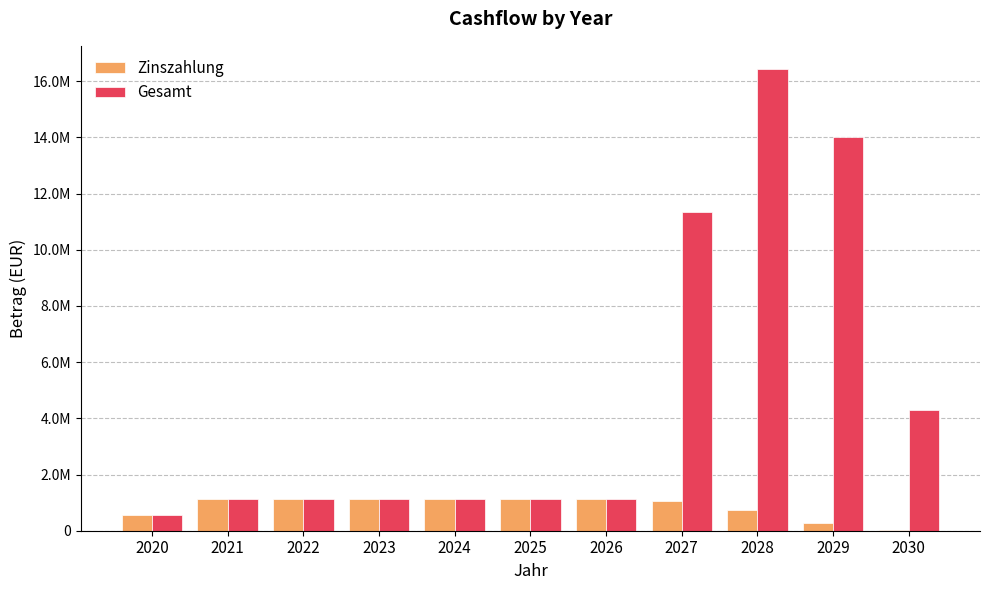

Are the bars horizontal?

No